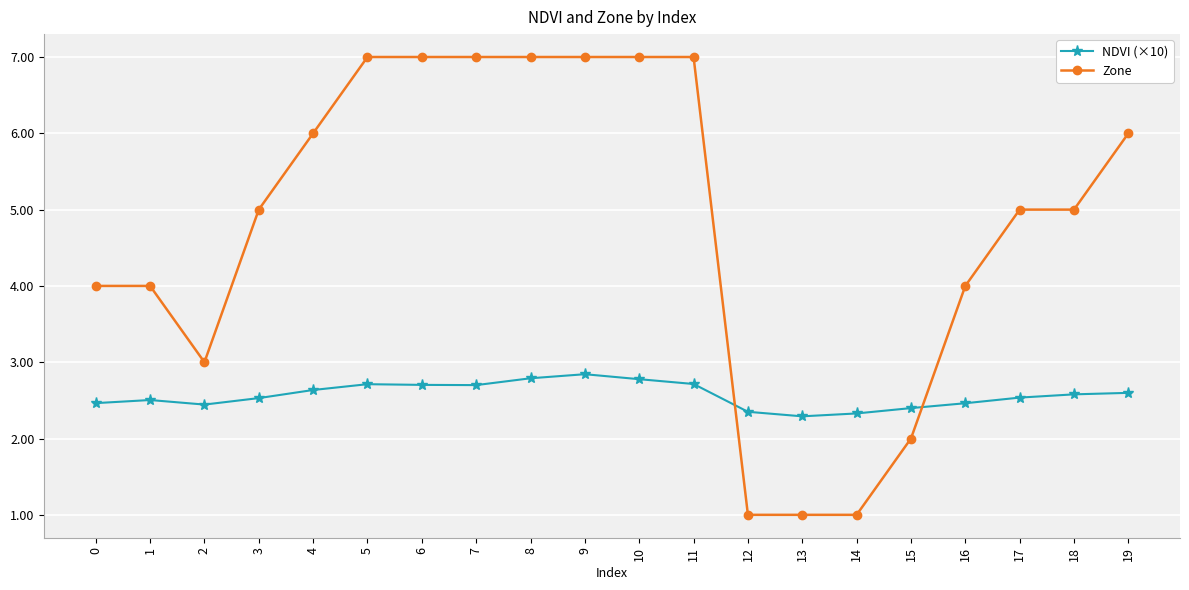

How many lines are shown in the chart?

2